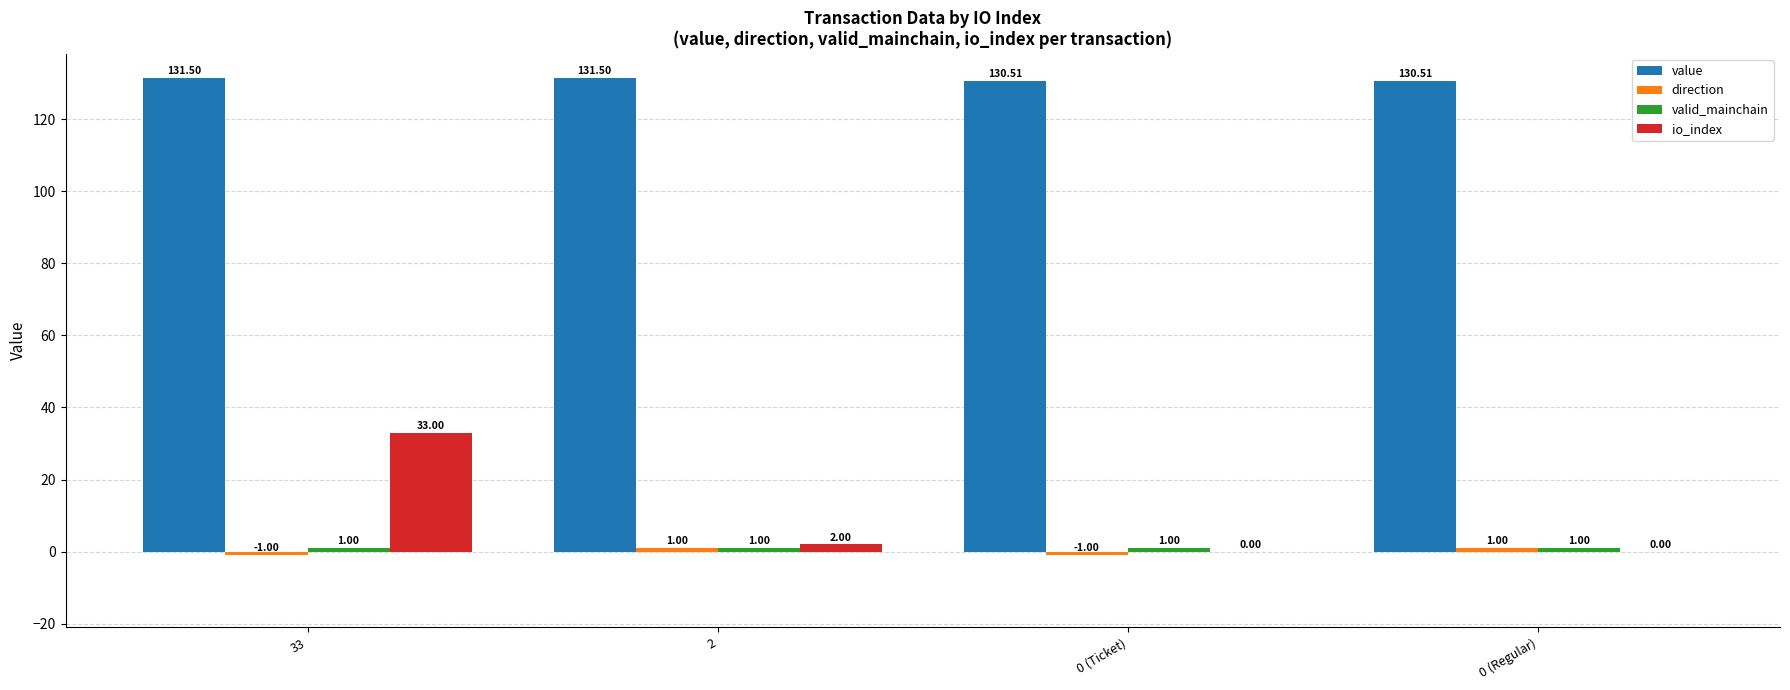

At which category is the sum across all series the highest?

33